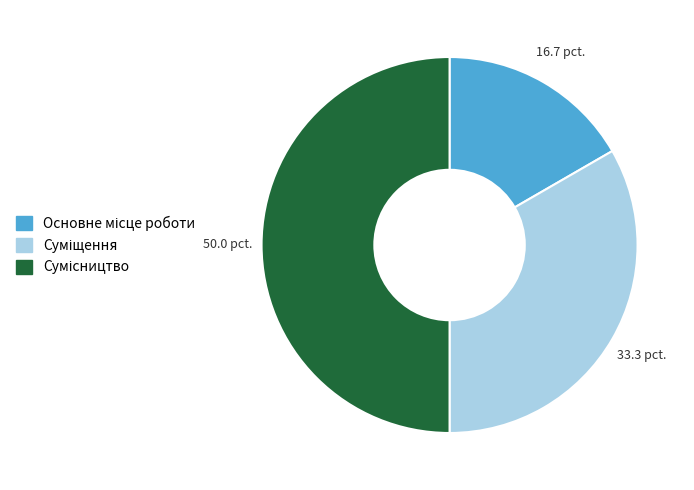

How many segments does this pie chart have?

3